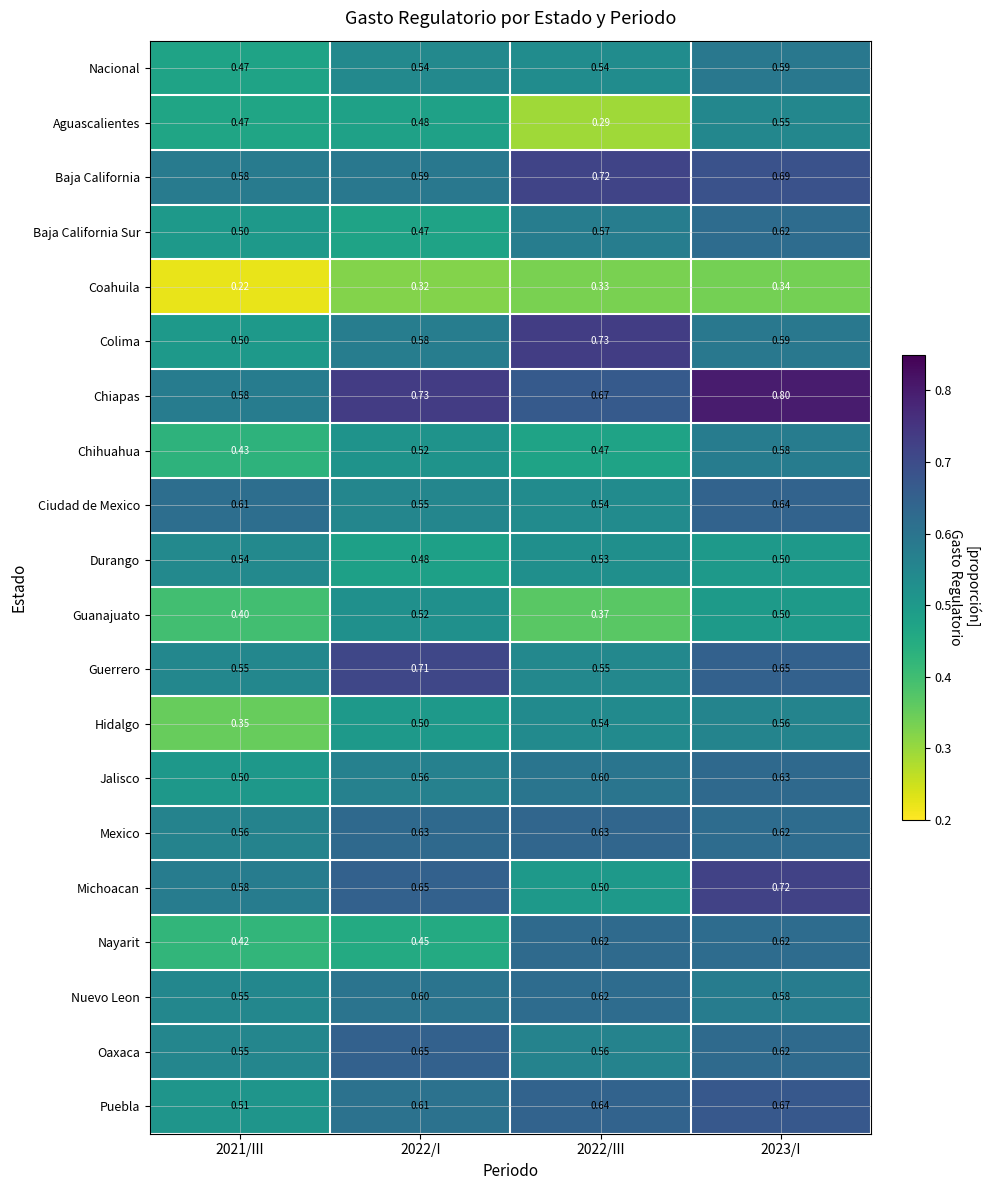

Which series has the largest total across all categories?

Chiapas